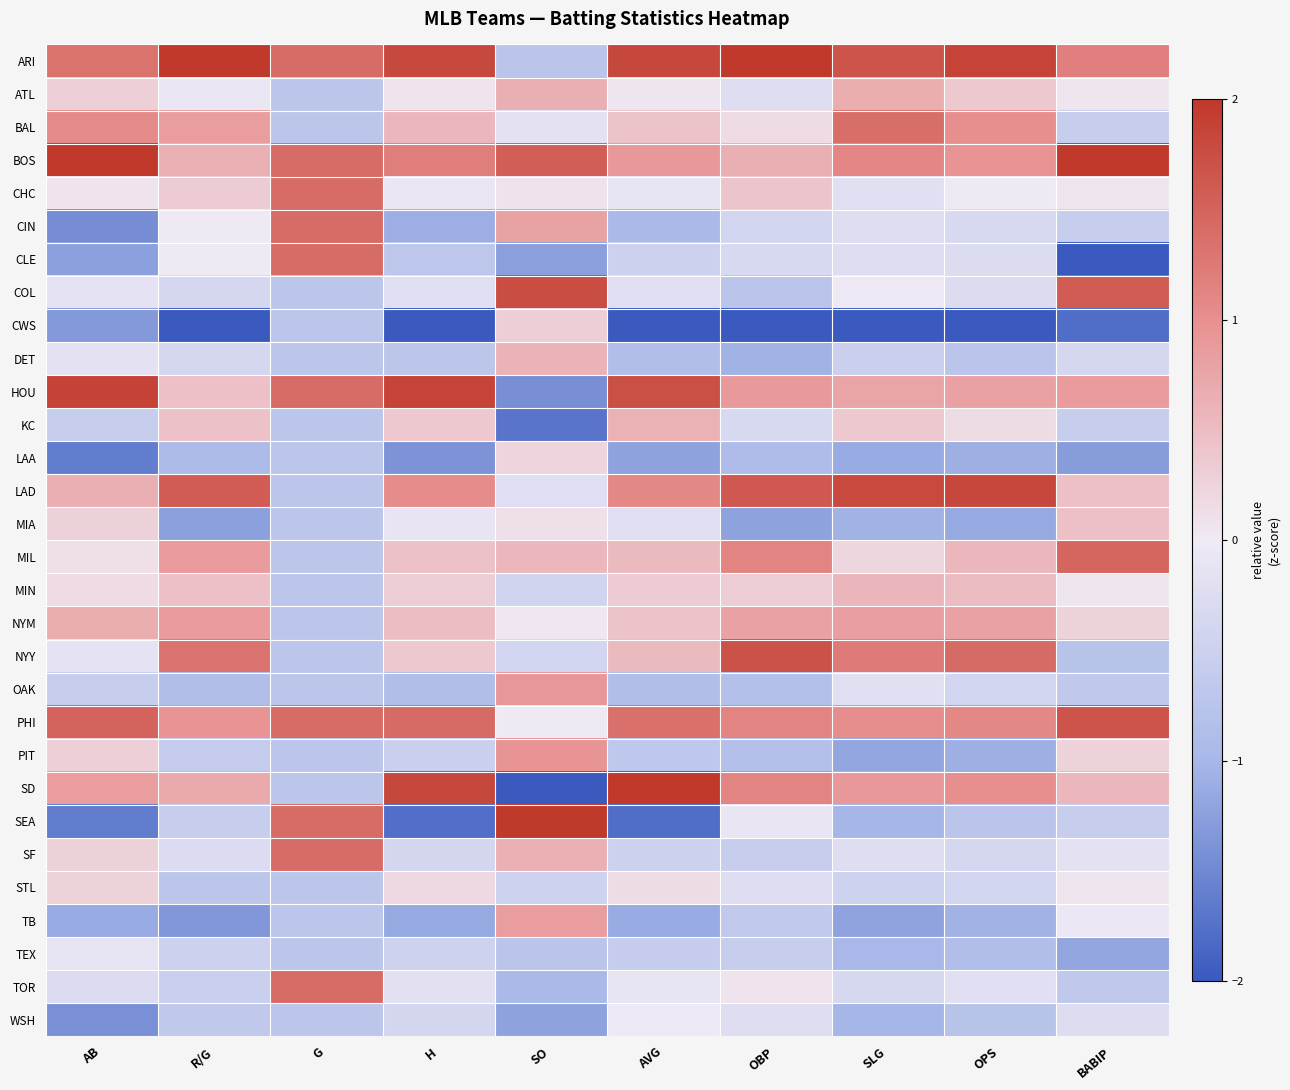

How many distinct data groups are displayed?

30